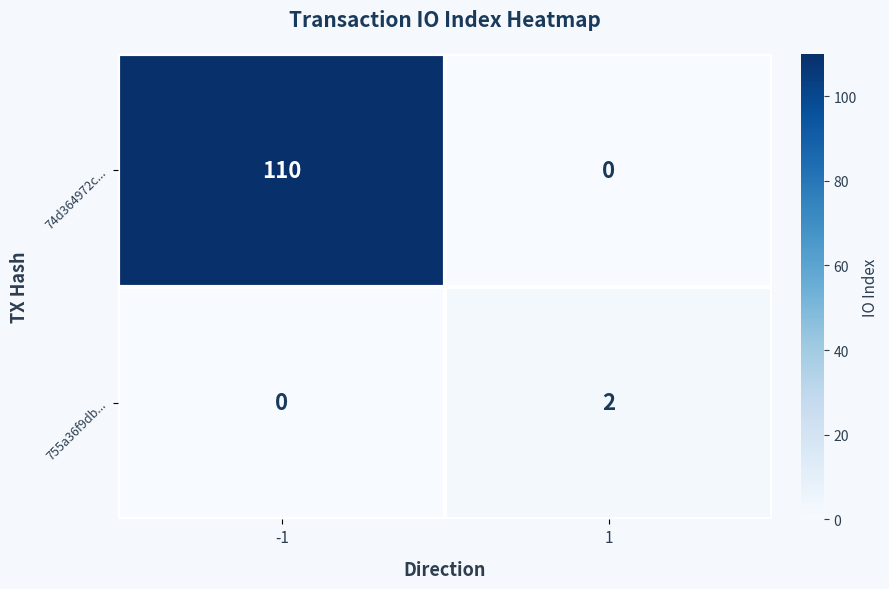

What is the total value across all series at -1?

110